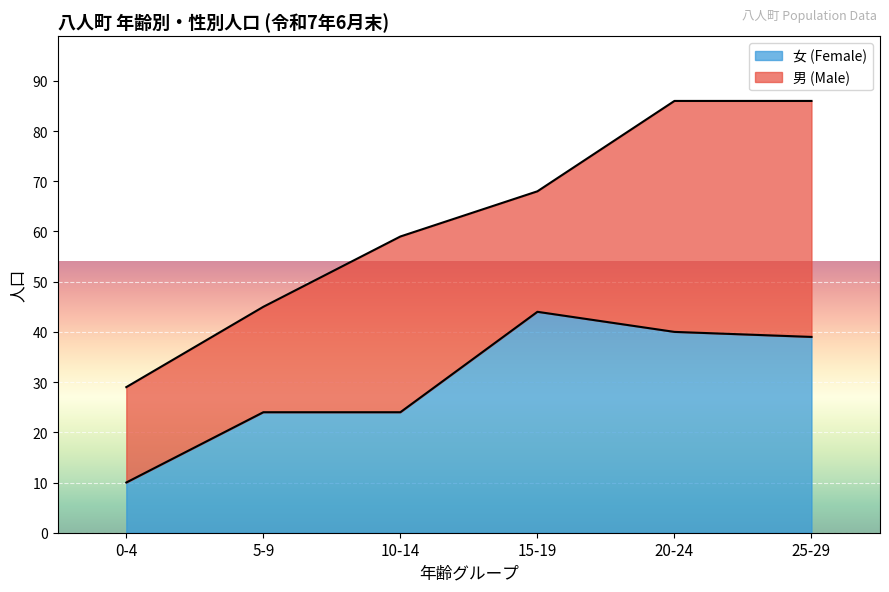

What is the label of the 2nd point from the right?

20-24